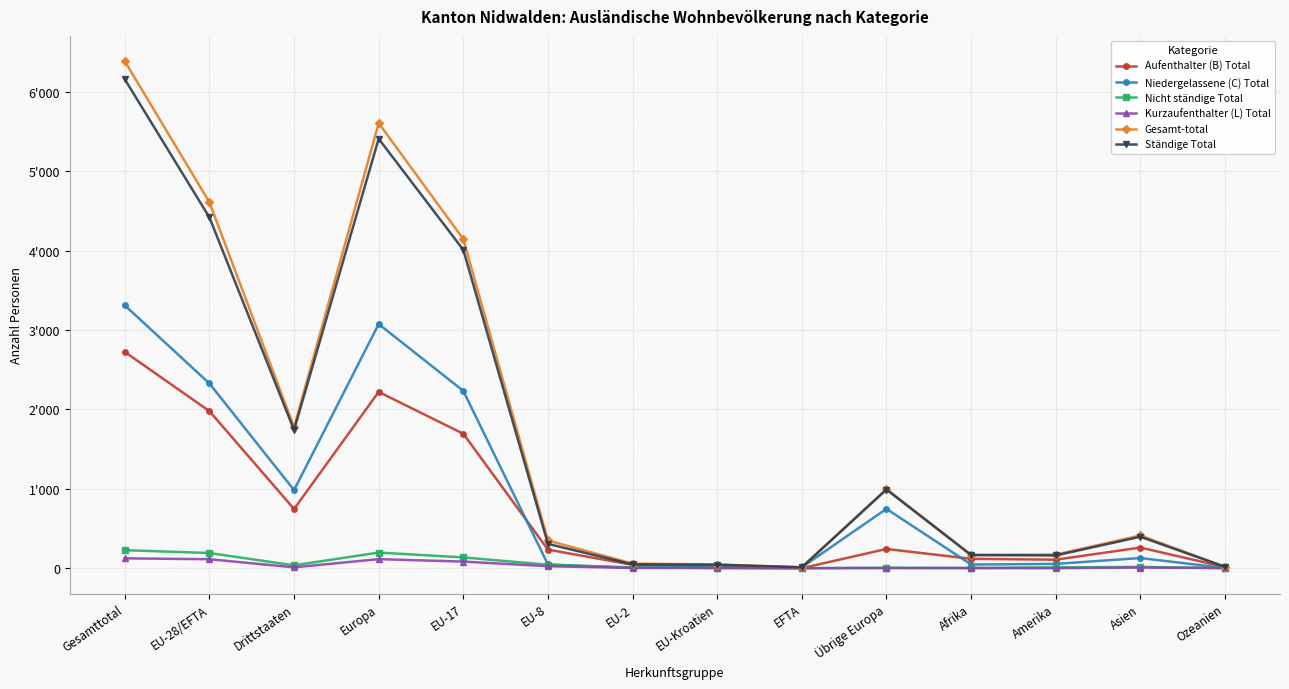

True or false: Kurzaufenthalter (L) Total and Ständige Total intersect in this chart.

False